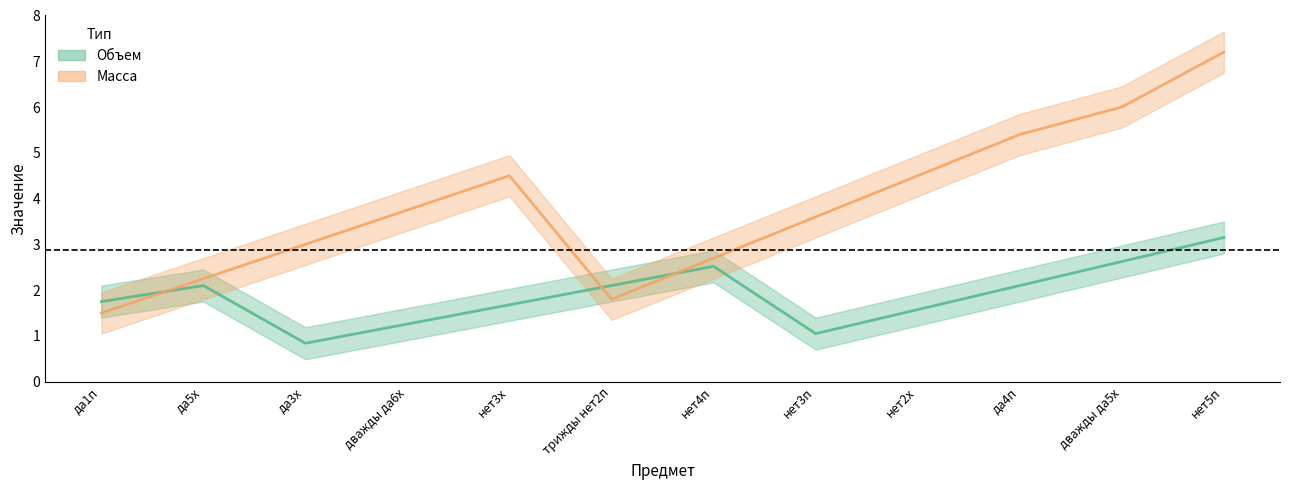

How many intersections are there between Масса and Объем?

3